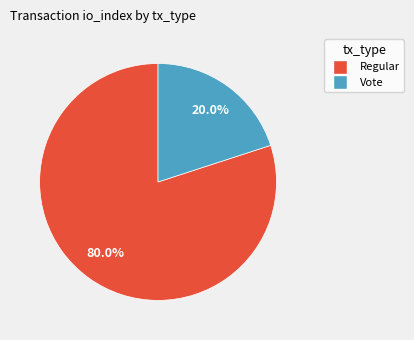

What percentage is the Regular slice, to the nearest percent?

80%